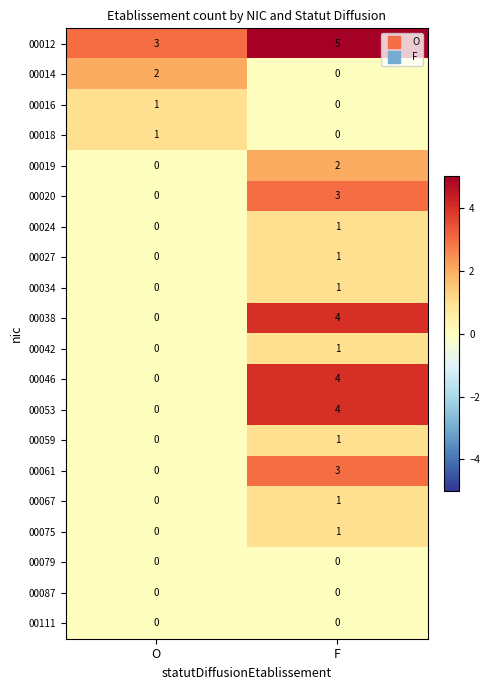

Which series has the largest total across all categories?

00012